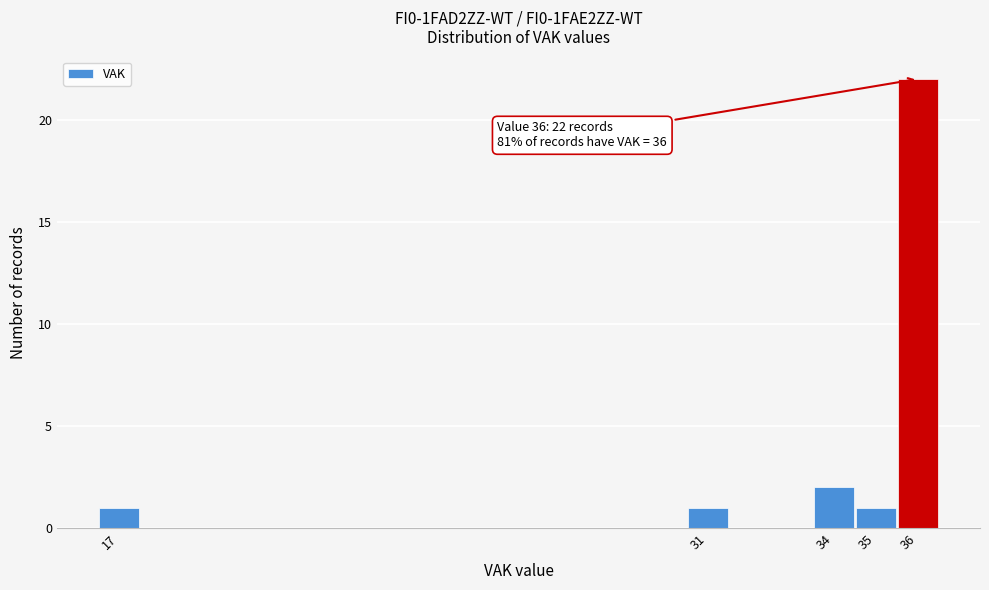

Which range on the x-axis has the tallest bar?

35.5 to 36.5